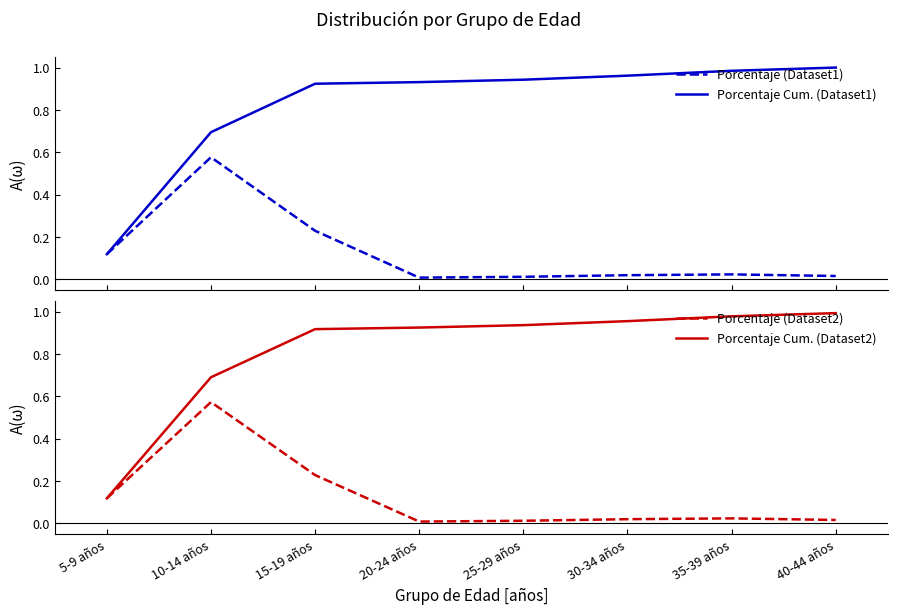

Which category has the lowest value across all series?

20-24 años